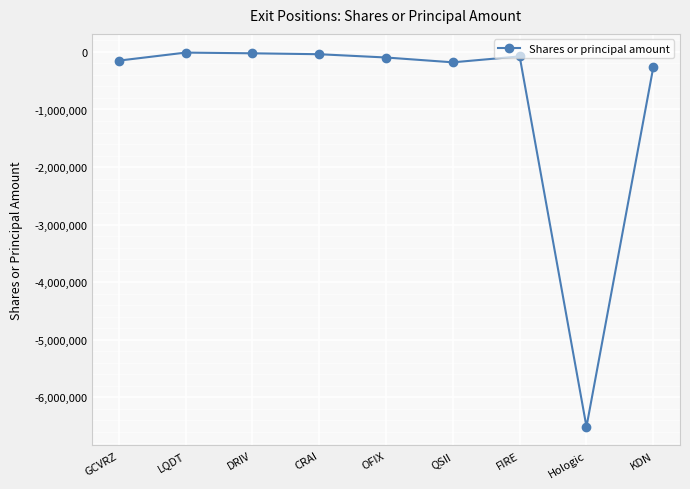

What is the minimum value shown in the chart?

-6510000